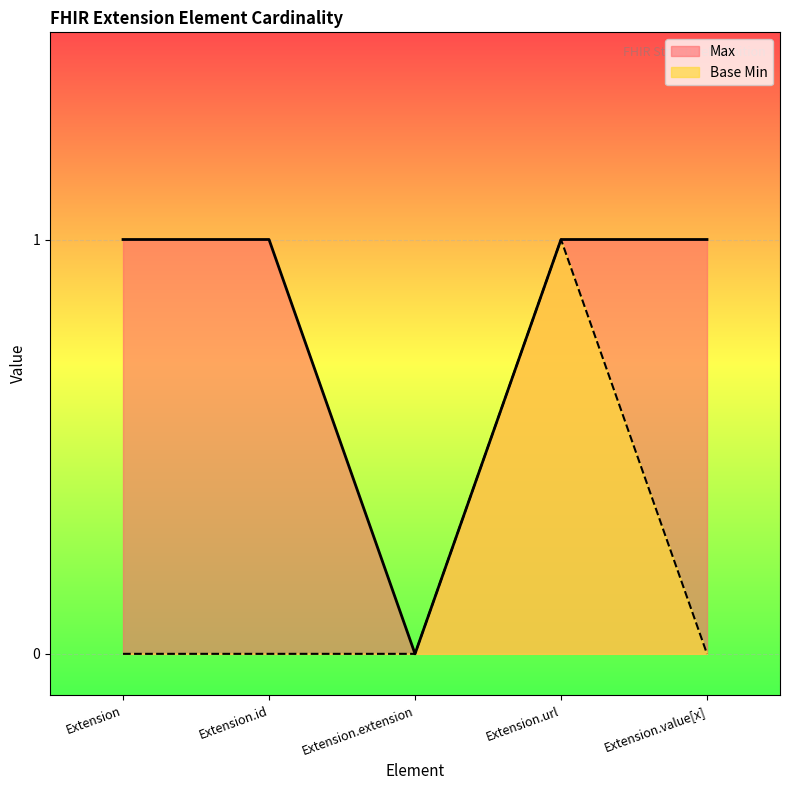

Where is Base Min nearest to the value 0?

Extension